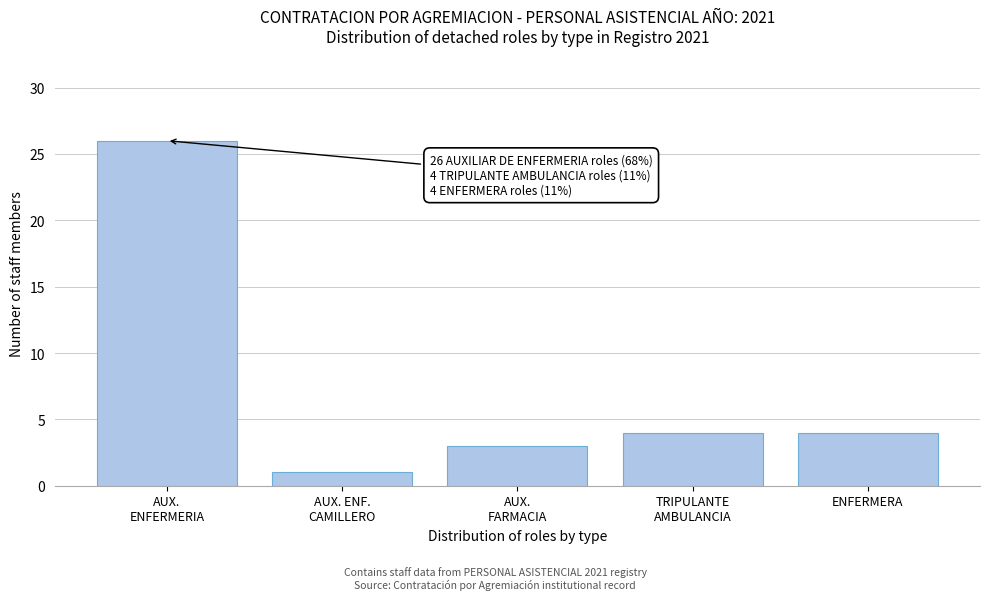

Reading left to right, list all the values displayed in this chart.

26	1	3	4	4